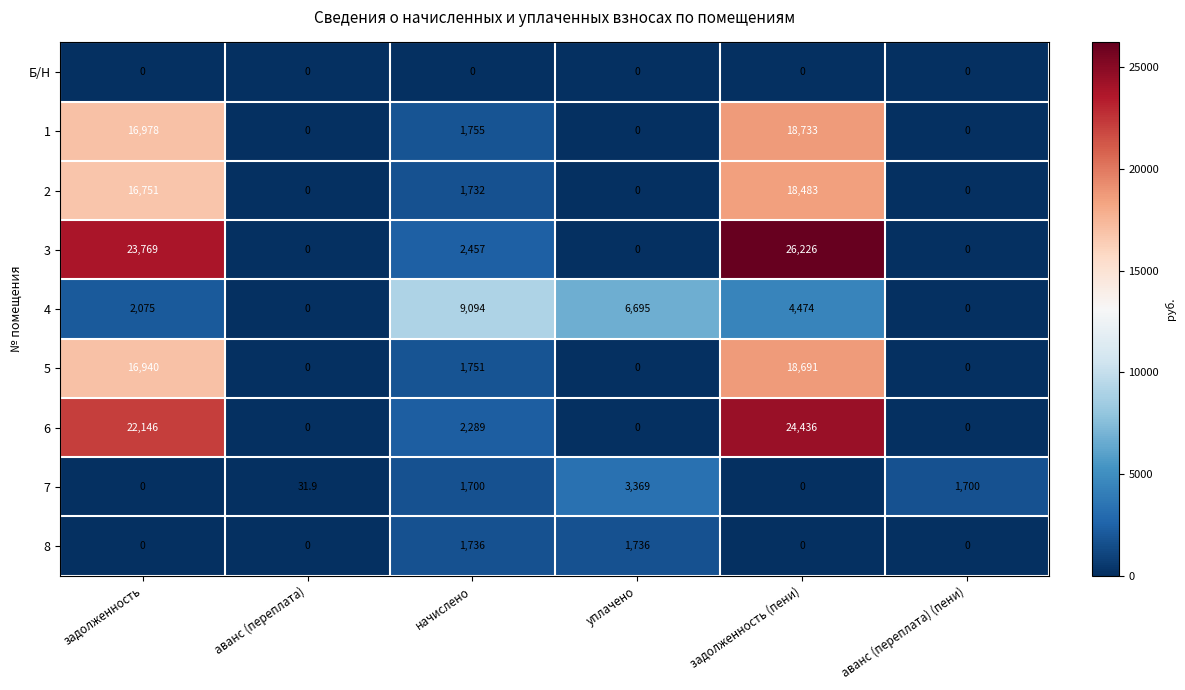

How many distinct data groups are displayed?

9